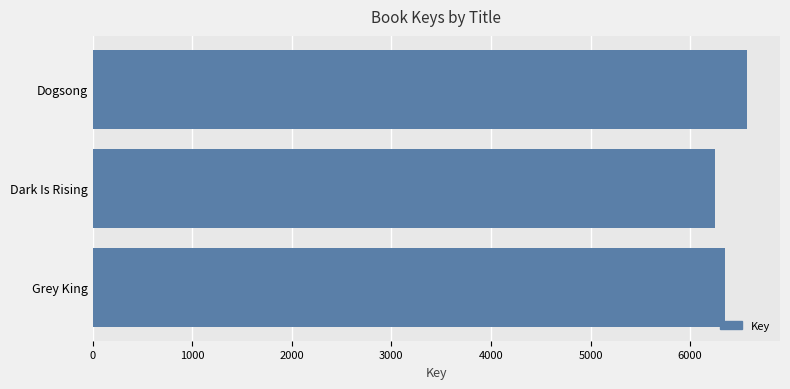

Rank the categories by value from lowest to highest.

Dark Is Rising, Grey King, Dogsong